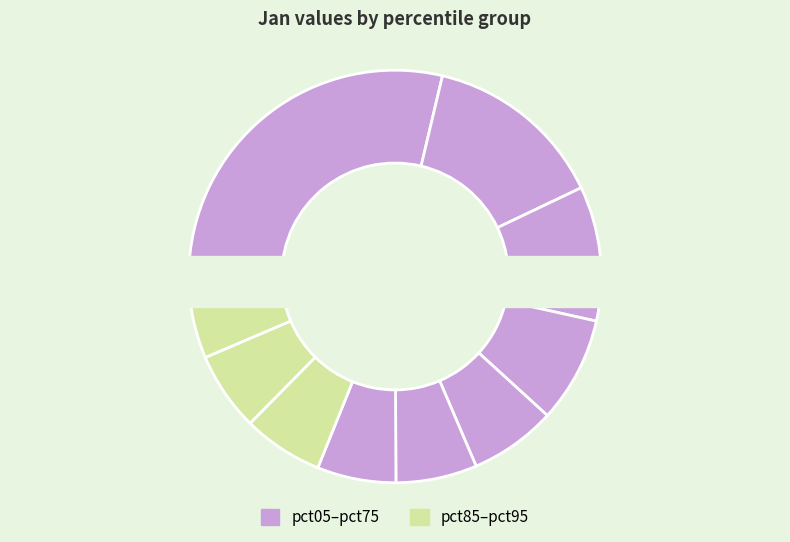

Does pct25 account for over 50% of the chart?

No